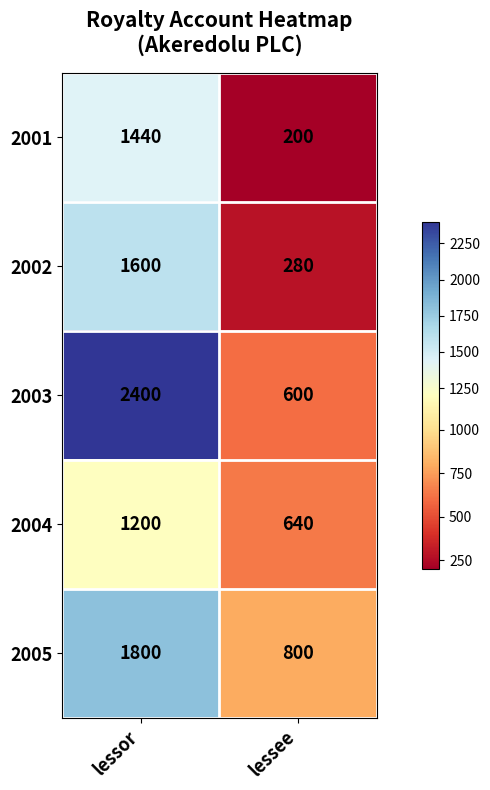

Which series has the largest total across all categories?

2003